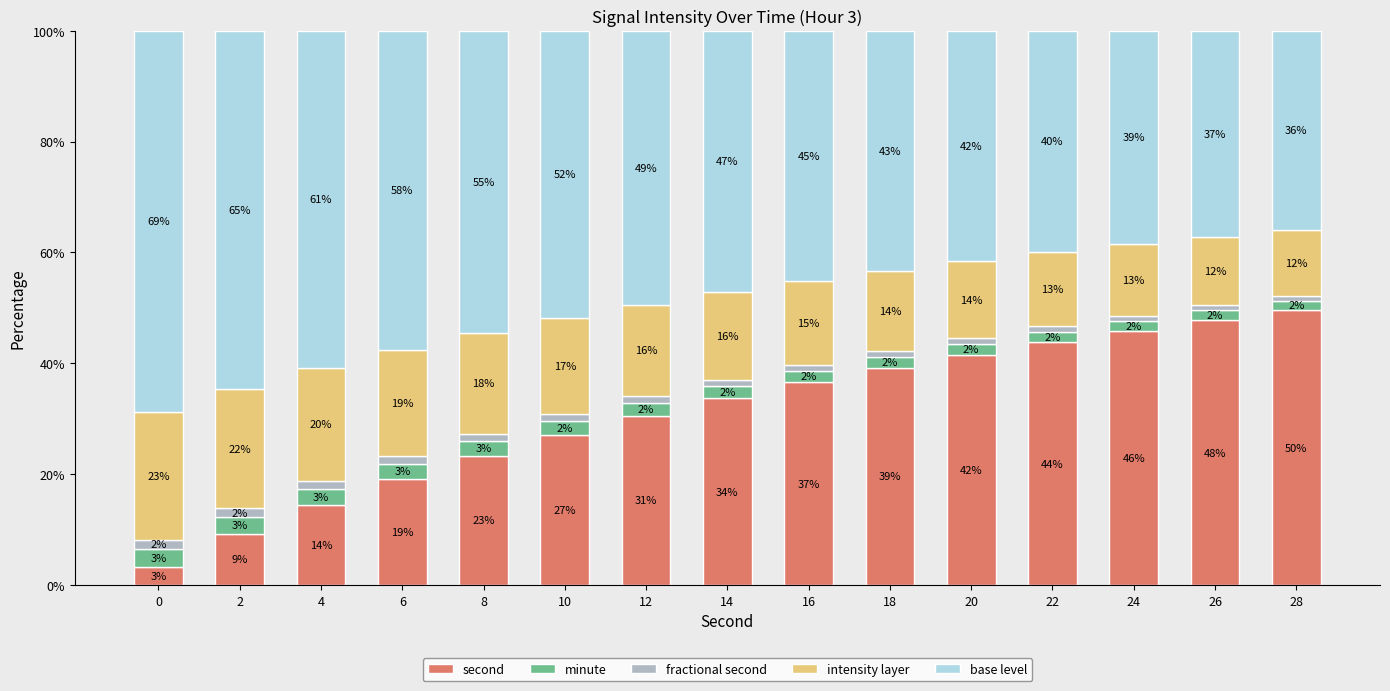

What is the total value across all series at 26?

100.0